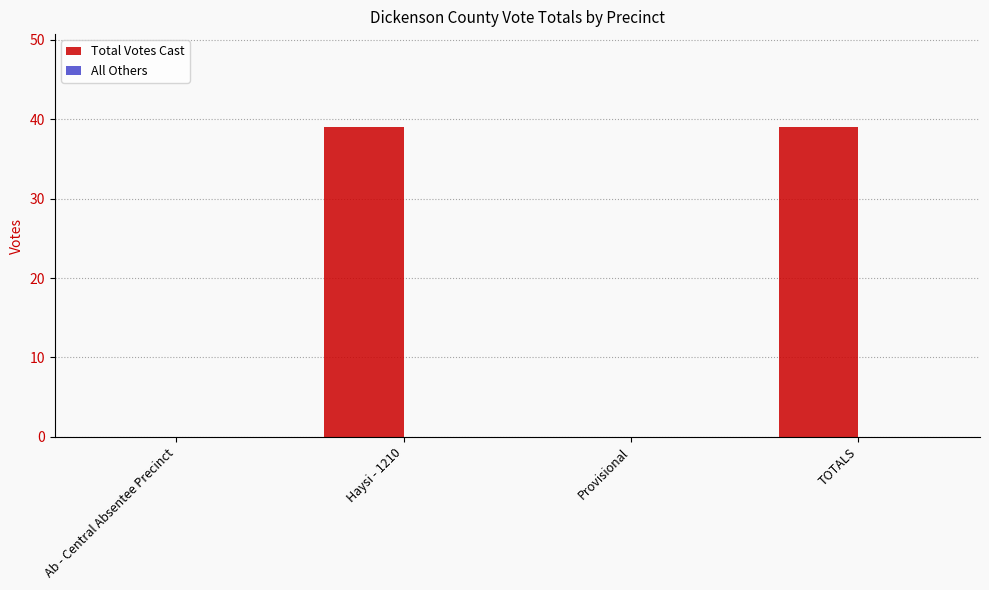

What is the sum of all values?

78